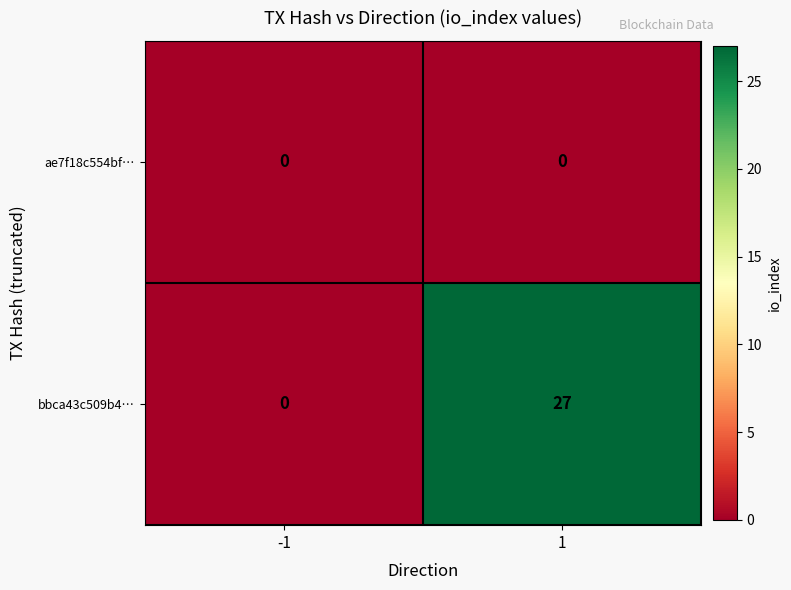

What is the average value of the bbca43c509b4… series?

14